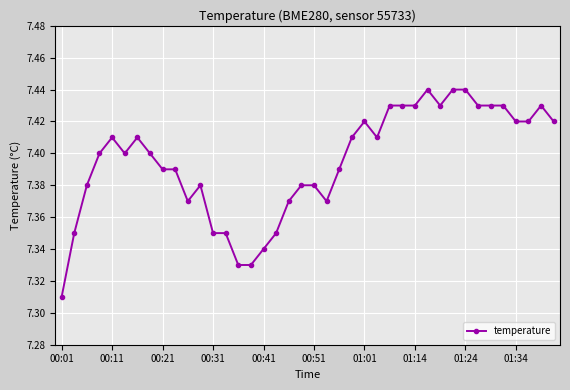

True or false: the data has more than 2 interior local peaks.

True